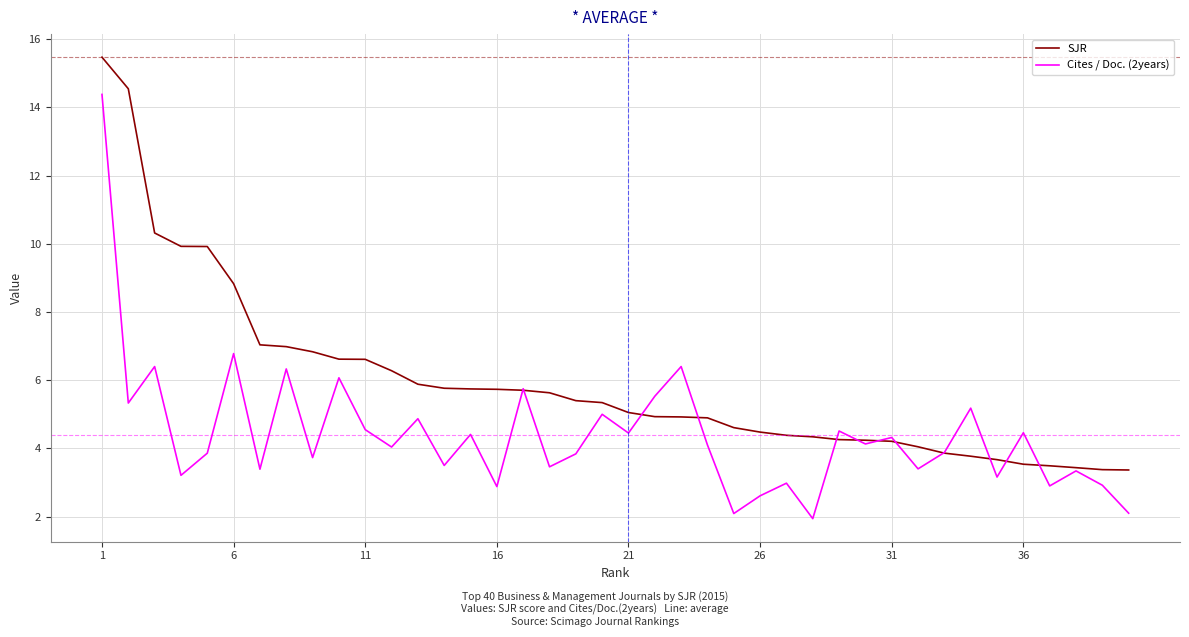

How many lines are shown in the chart?

2